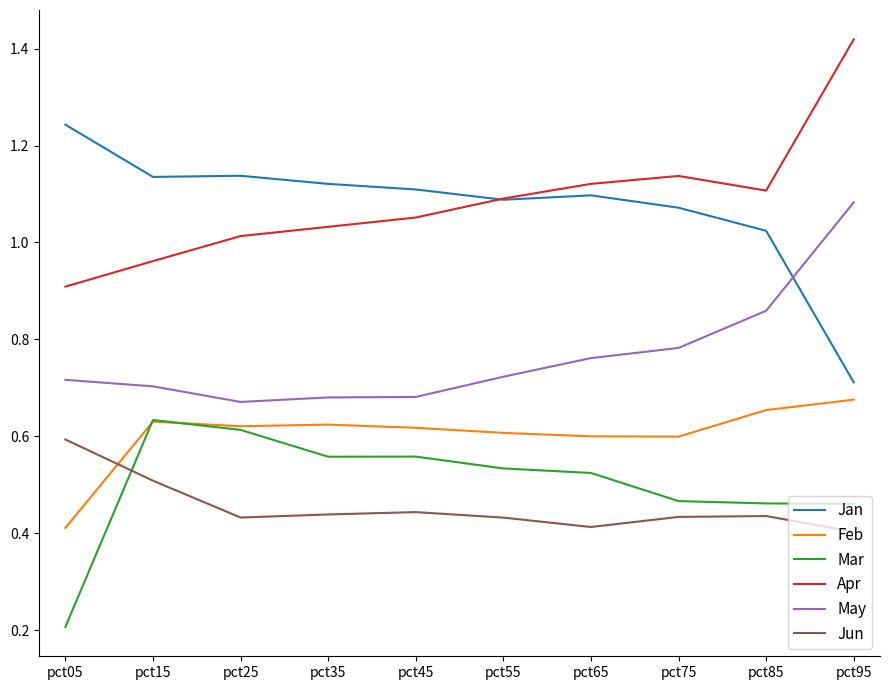

True or false: Feb and May intersect in this chart.

False